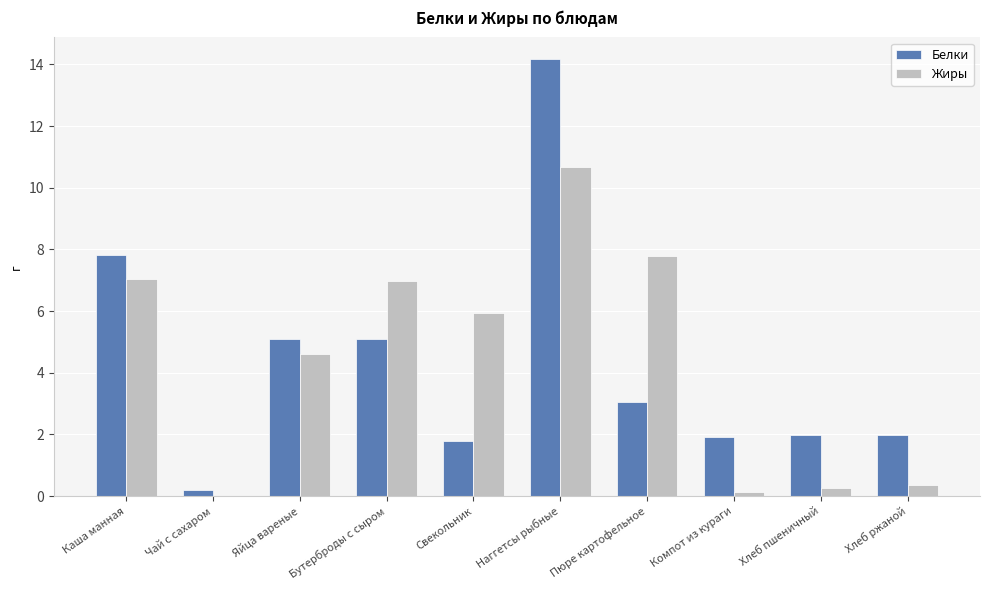

What is the total value across all series at Хлеб ржаной?

2.3